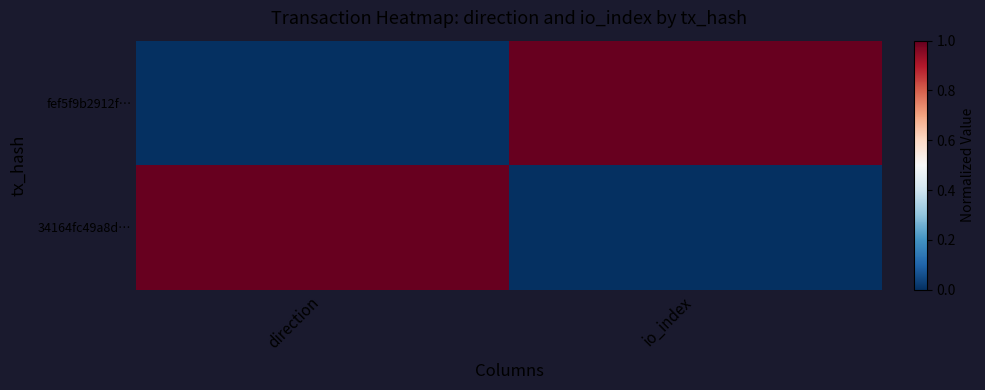

At how many categories does at least one series exceed 0?

2